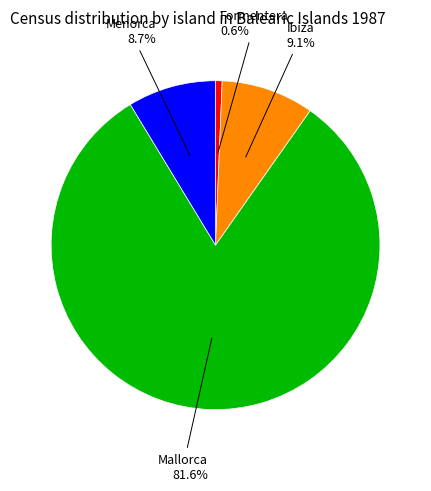

Does any single category account for the majority?

Yes